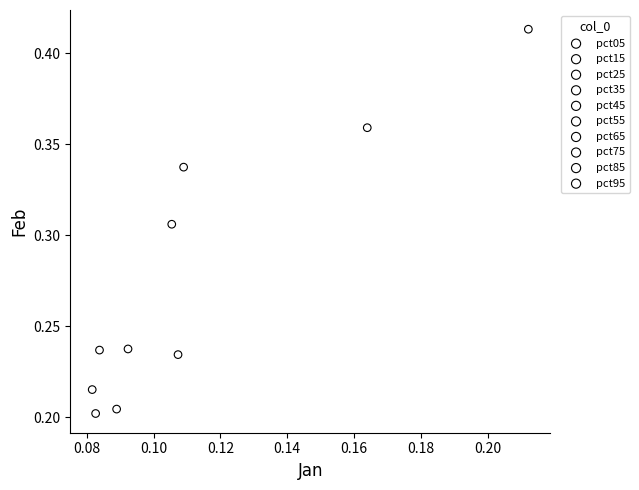

Which series contains the highest Y value?

pct95